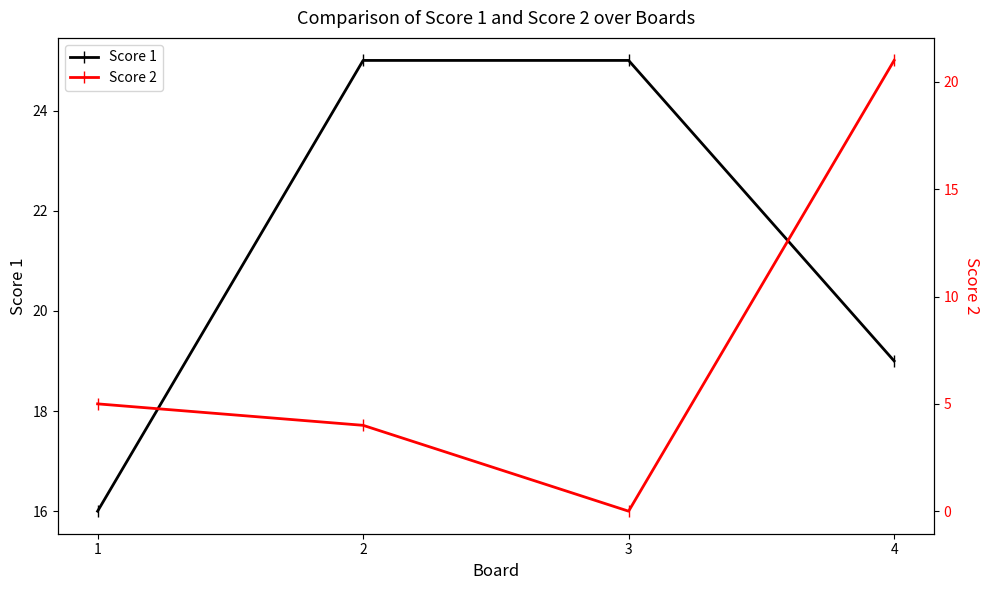

Reading right to left, list all the values displayed in this chart.

Score 1: 19	25	25	16
Score 2: 21	0	4	5